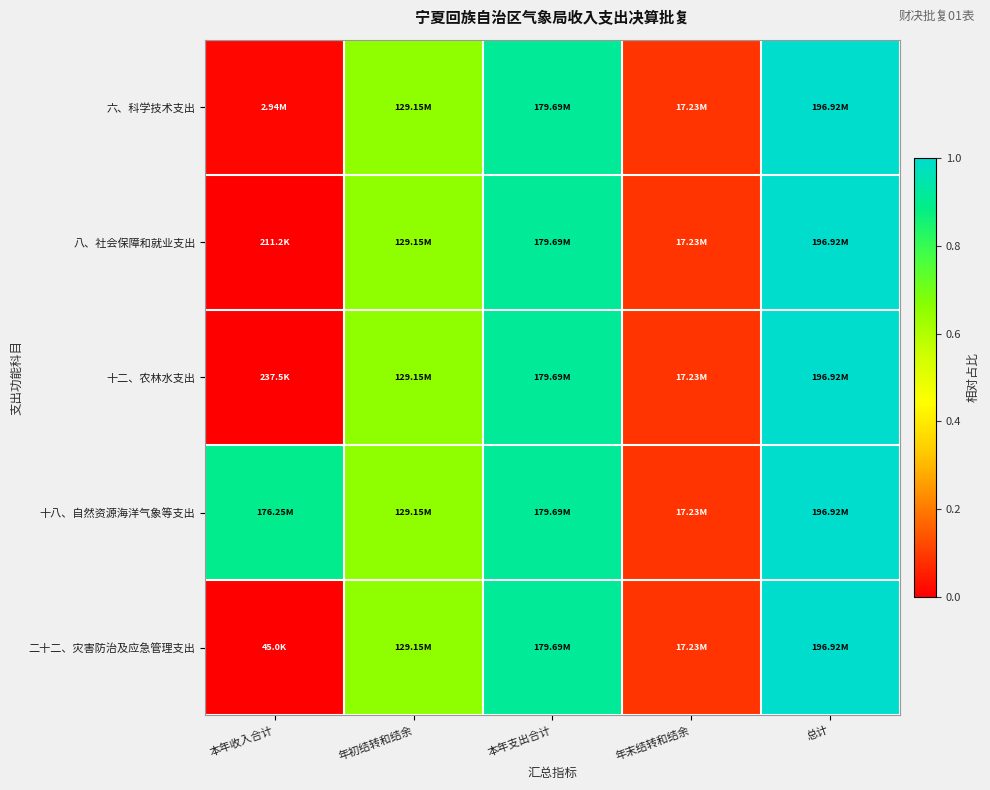

Reading left to right, list all the values displayed in this chart.

六、科学技术支出: 本年收入合计=0.0	年初结转和结余=0.7	本年支出合计=0.9	年末结转和结余=0.1	总计=1.0
八、社会保障和就业支出: 本年收入合计=0.0	年初结转和结余=0.7	本年支出合计=0.9	年末结转和结余=0.1	总计=1.0
十二、农林水支出: 本年收入合计=0.0	年初结转和结余=0.7	本年支出合计=0.9	年末结转和结余=0.1	总计=1.0
十八、自然资源海洋气象等支出: 本年收入合计=0.9	年初结转和结余=0.7	本年支出合计=0.9	年末结转和结余=0.1	总计=1.0
二十二、灾害防治及应急管理支出: 本年收入合计=0.0	年初结转和结余=0.7	本年支出合计=0.9	年末结转和结余=0.1	总计=1.0